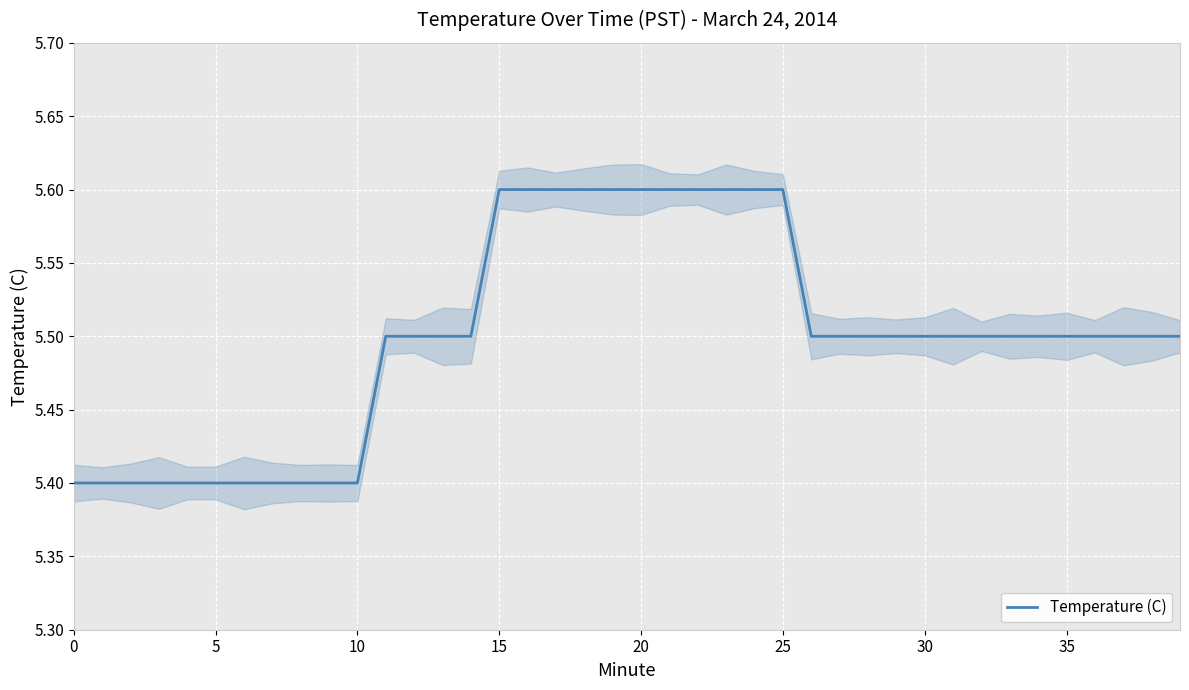

Reading left to right, list all the values displayed in this chart.

5.4	5.4	5.4	5.4	5.4	5.4	5.4	5.4	5.4	5.4	5.4	5.5	5.5	5.5	5.5	5.6	5.6	5.6	5.6	5.6	5.6	5.6	5.6	5.6	5.6	5.6	5.5	5.5	5.5	5.5	5.5	5.5	5.5	5.5	5.5	5.5	5.5	5.5	5.5	5.5